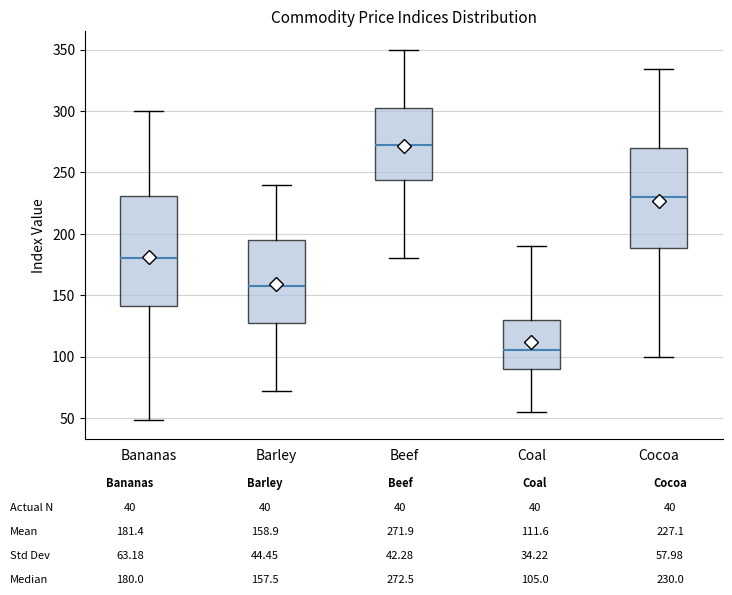

Where is the upper edge of the box for Coal on the y-axis? The values are not printed on the chart, so give them approximately, as read against the axis.

130